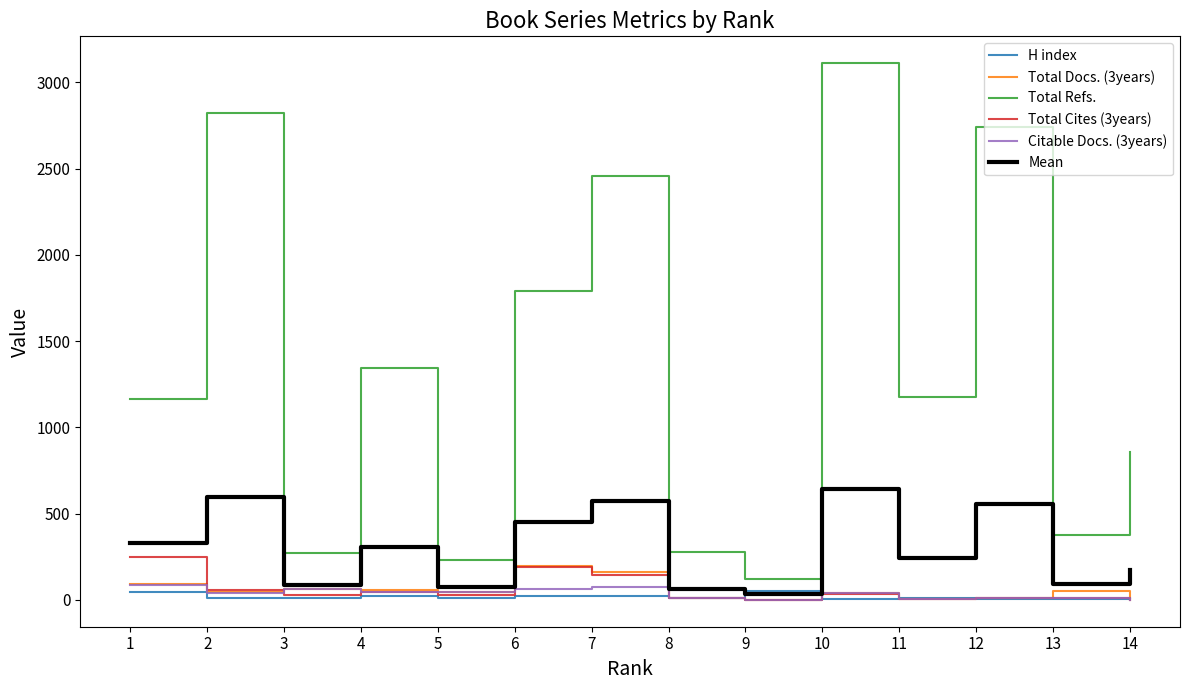

Which series has the largest total across all categories?

Total Refs.